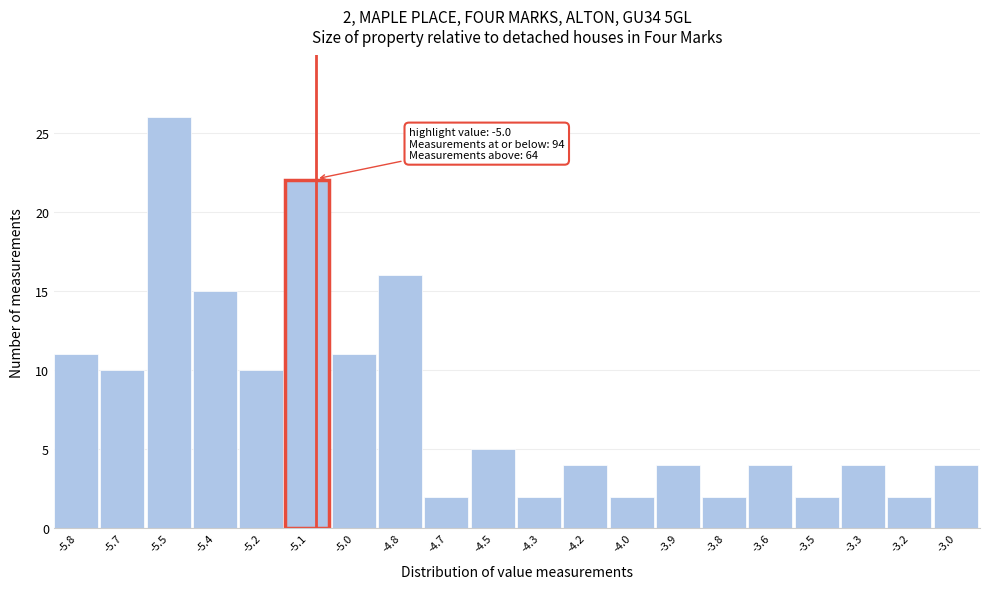

Reading left to right, transcribe all the data shown in this chart.

11	10	26	15	10	22	11	16	2	5	2	4	2	4	2	4	2	4	2	4